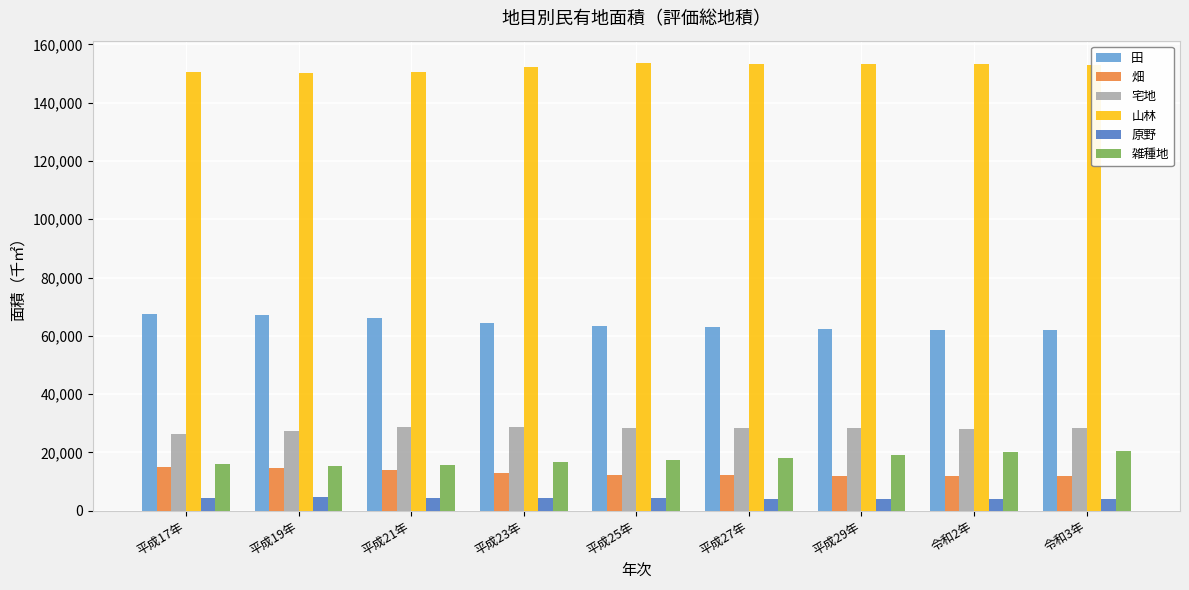

What is the sum of the 山林 values at 平成29年 and 平成21年?

303816